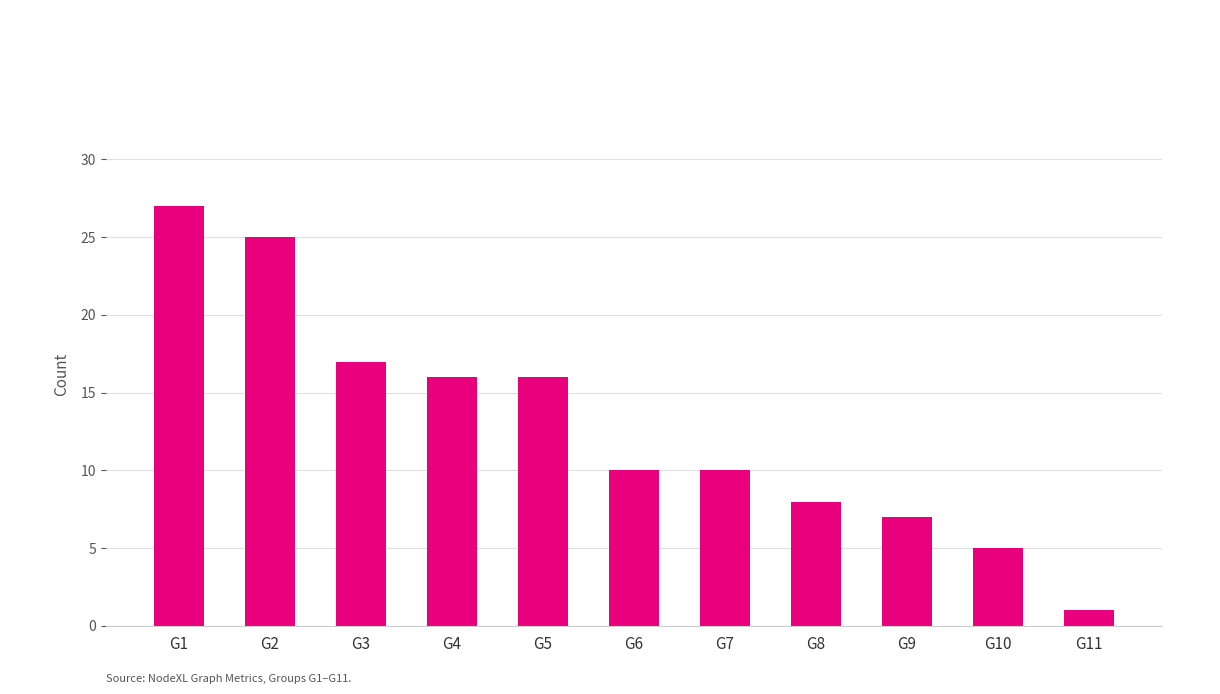

Approximately how many times larger is the value at G2 compared to G7?

2.5